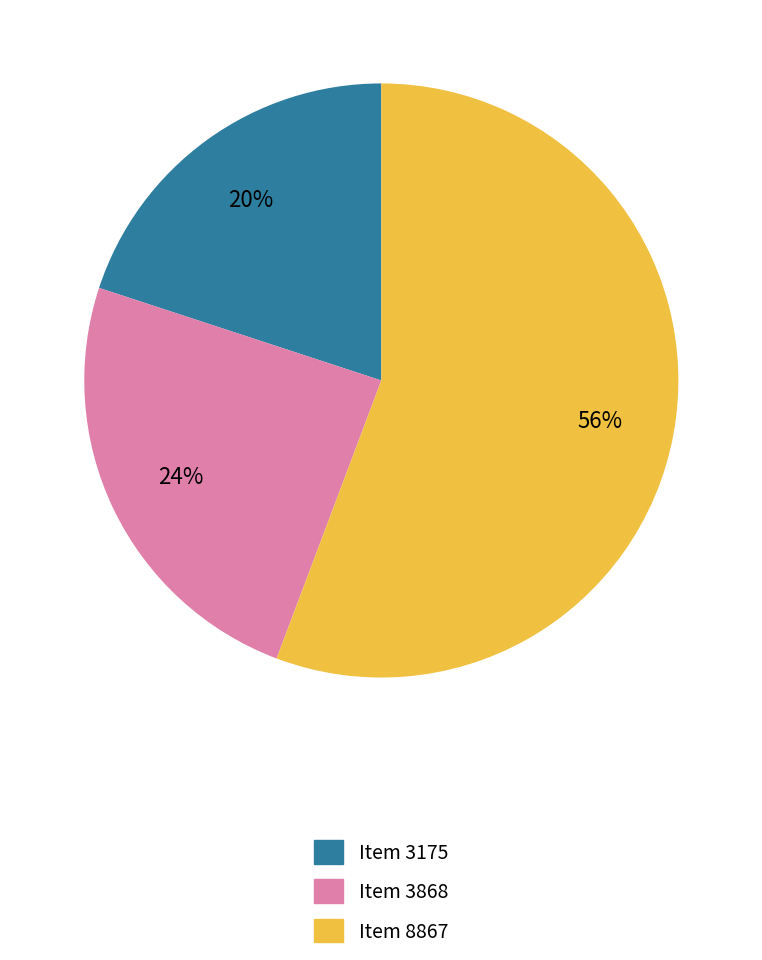

Which has a higher value, Item 8867 or Item 3868?

Item 8867